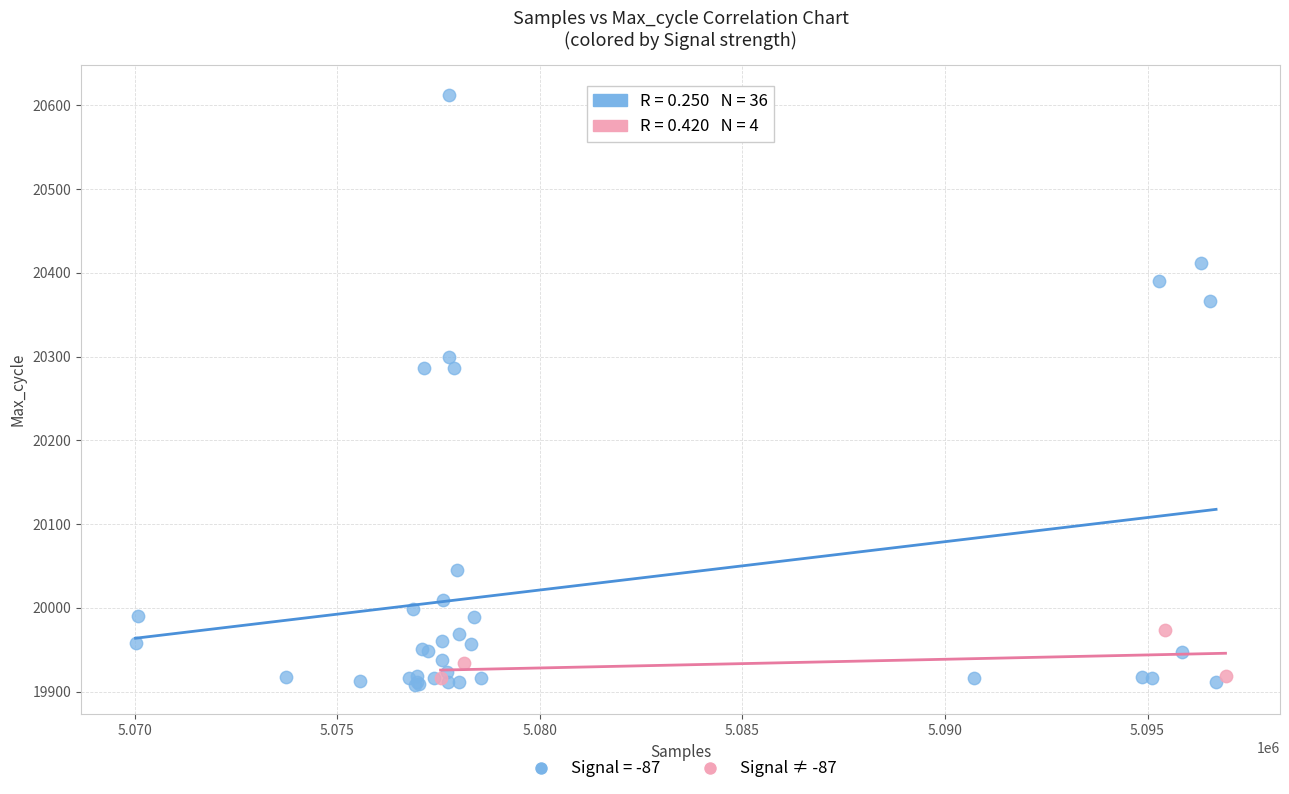

Which series reaches the maximum Y coordinate?

Signal = -87